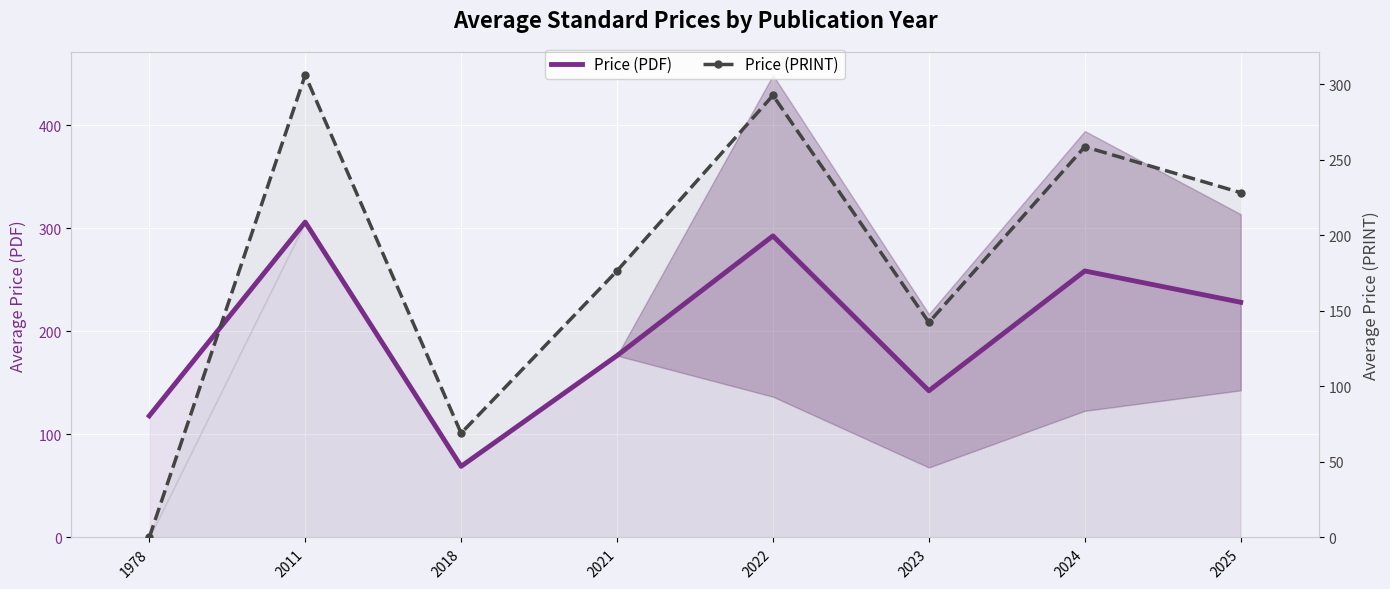

At 2022, list the series in order from smallest to largest.

Price (PDF), Price (PRINT)